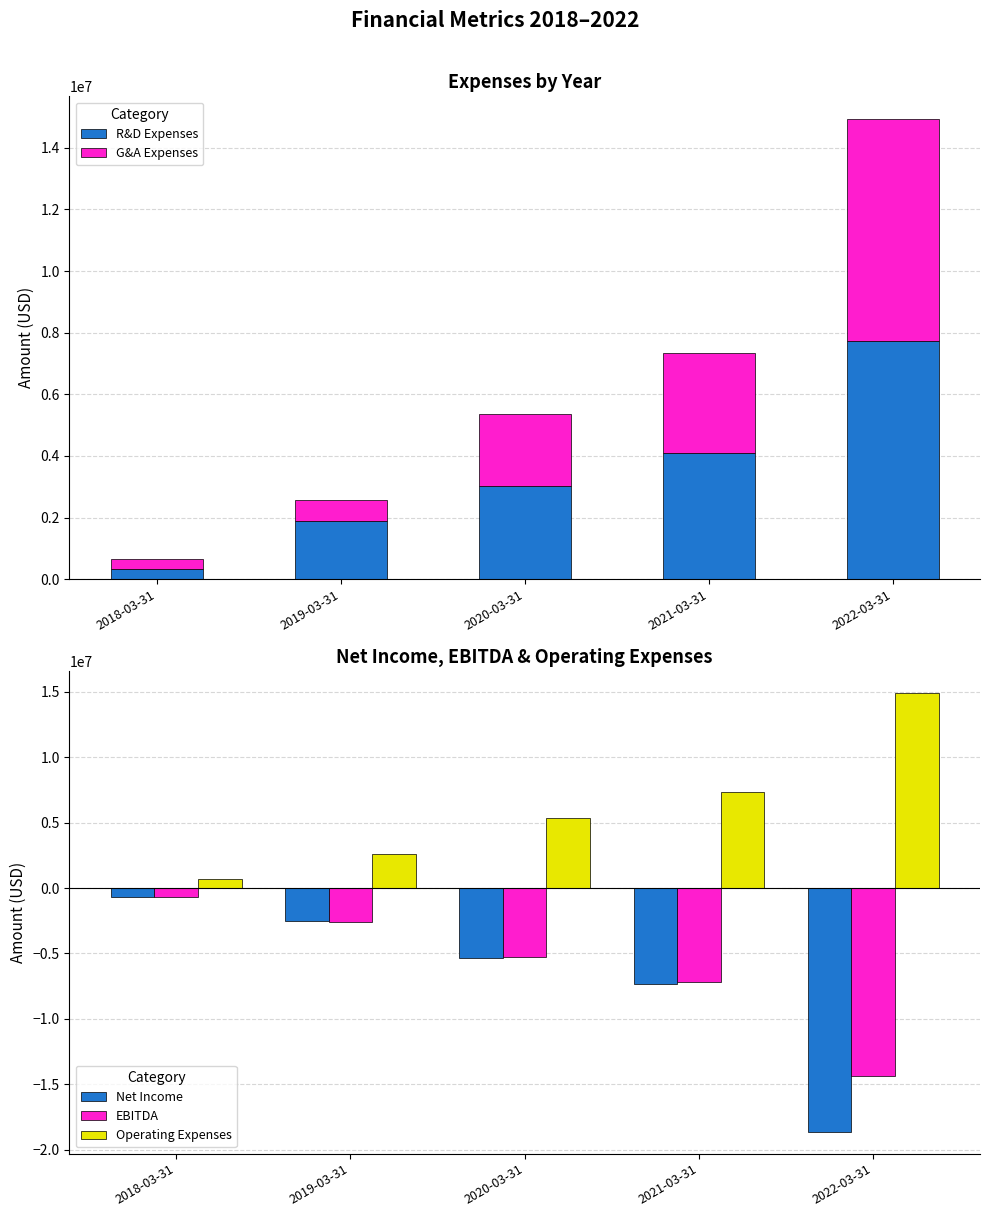

How many bars are there in total?

25